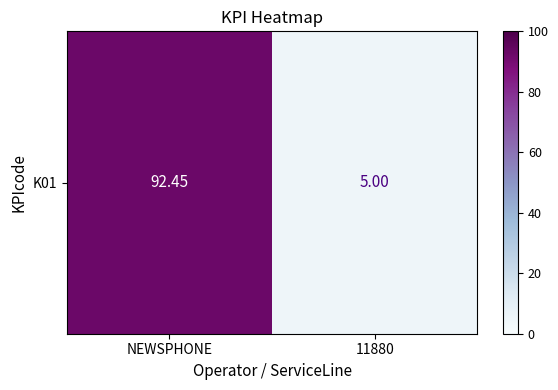

Rank the categories by value from highest to lowest.

NEWSPHONE, 11880